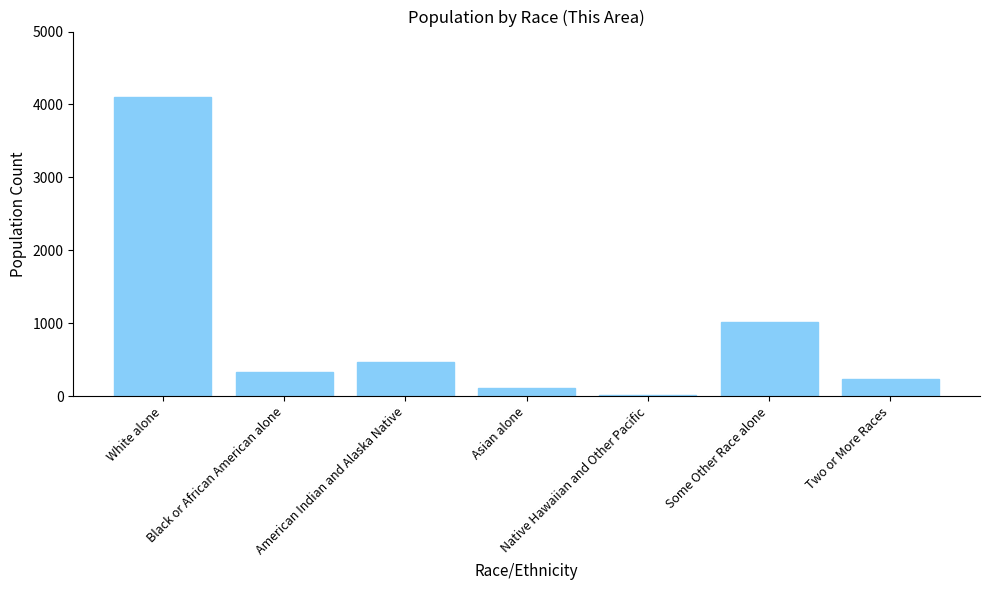

What is the maximum value shown in the chart?

4103